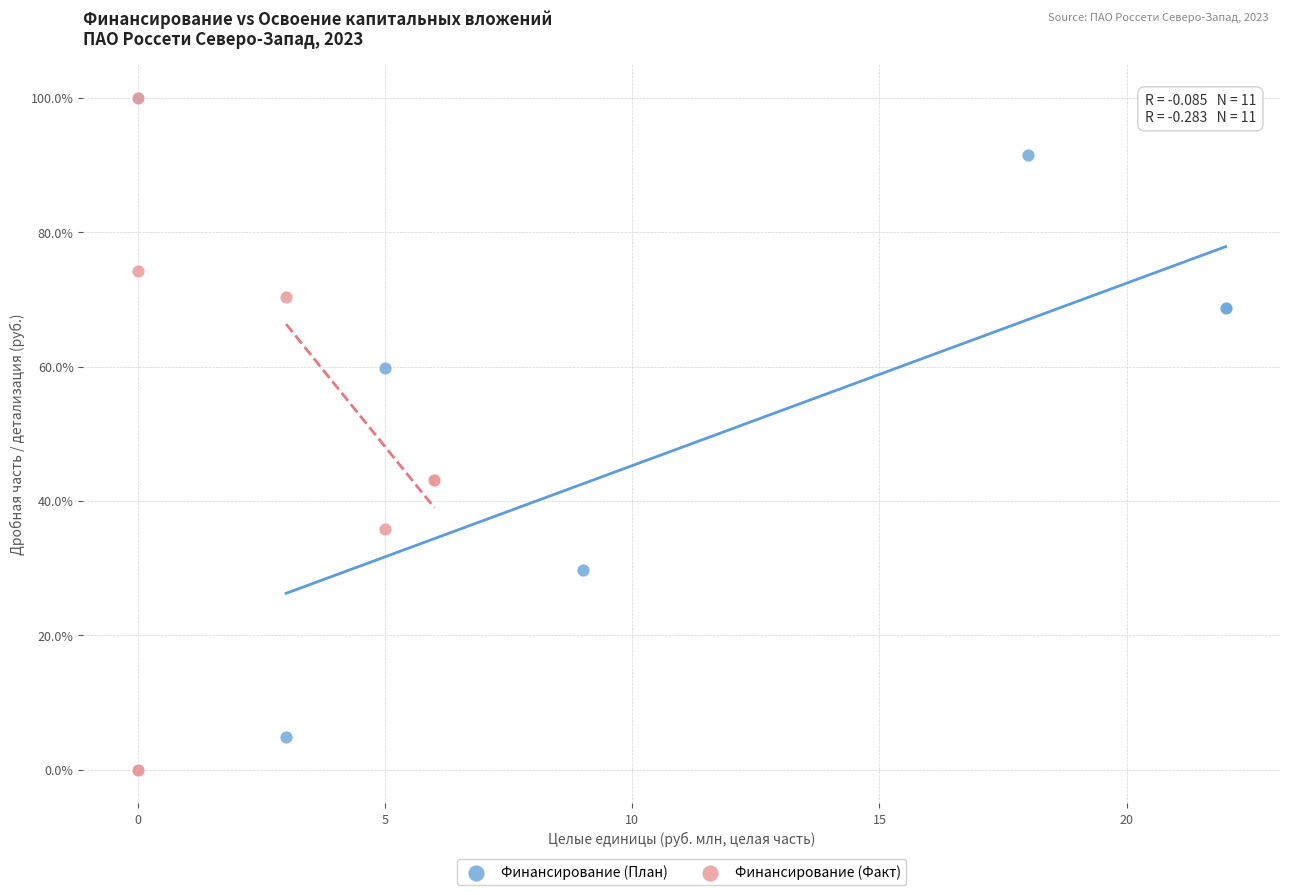

What are all the series names shown in the legend?

Финансирование (План), Финансирование (Факт)